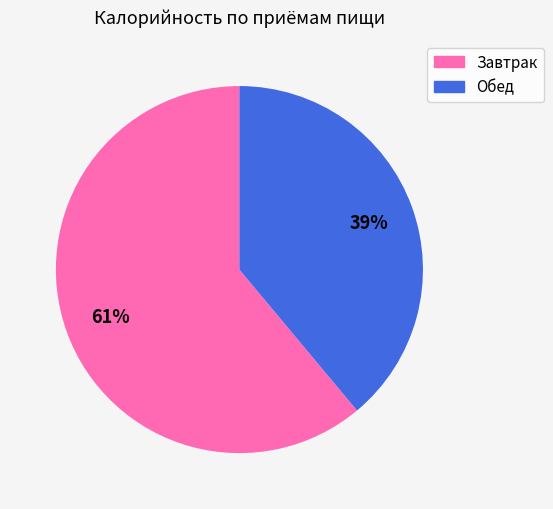

Is there a majority slice in this chart?

Yes